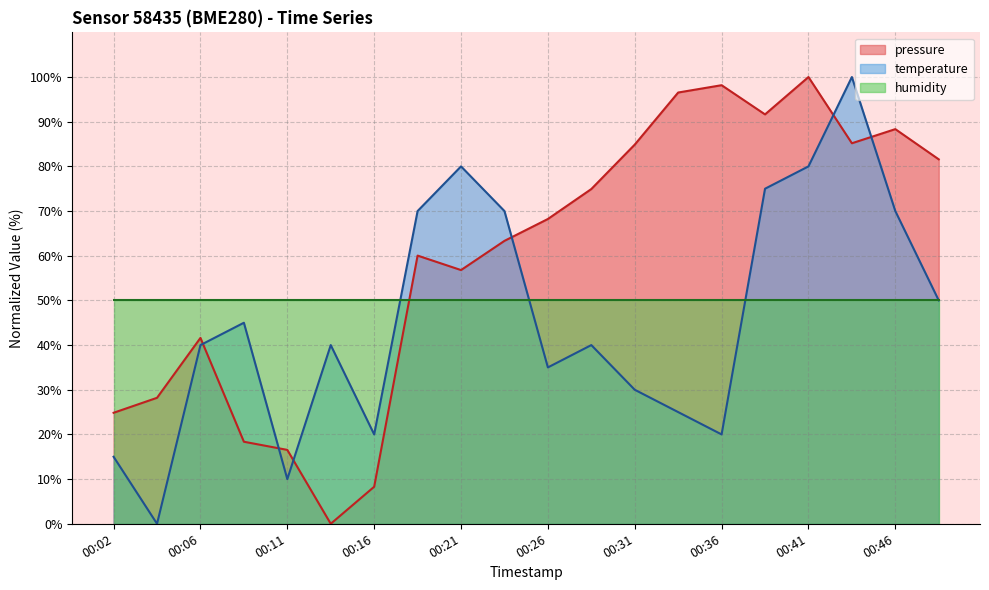

Which series has the largest range (max minus min)?

pressure